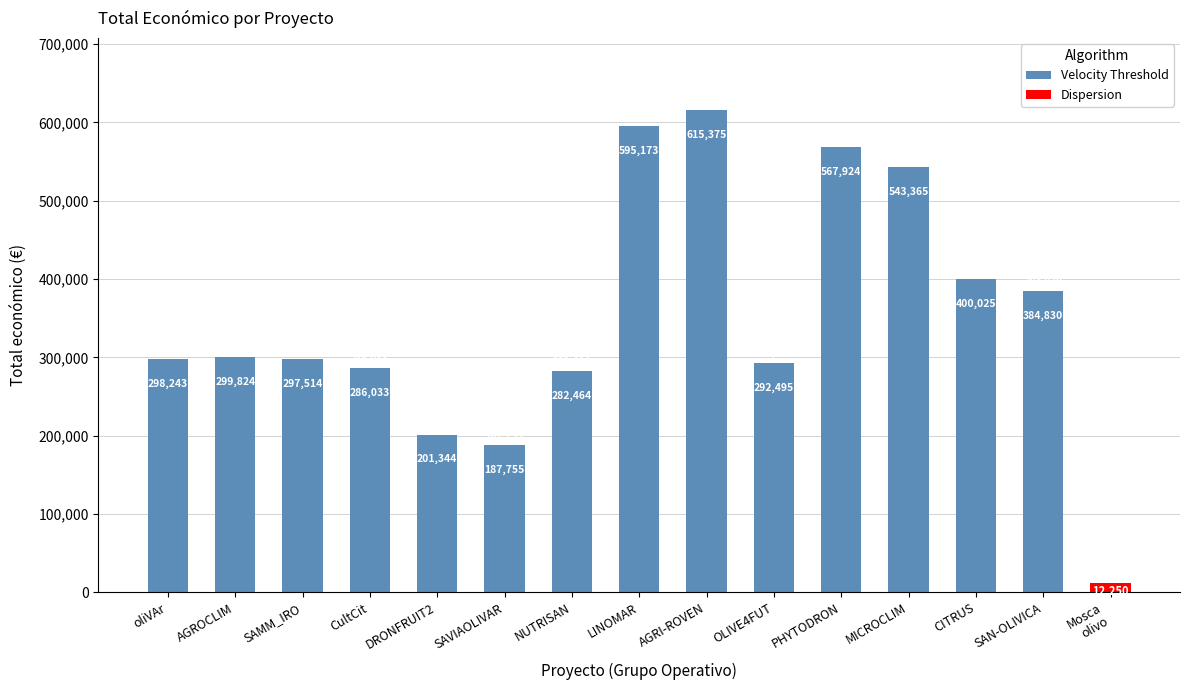

Rank the categories by Velocity Threshold value from highest to lowest.

AGRI-ROVEN, LINOMAR, PHYTODRON, MICROCLIM, CITRUS, SAN-OLIVICA, AGROCLIM, oliVAr, SAMM_IRO, OLIVE4FUT, CultCit, NUTRISAN, DRONFRUIT2, SAVIAOLIVAR